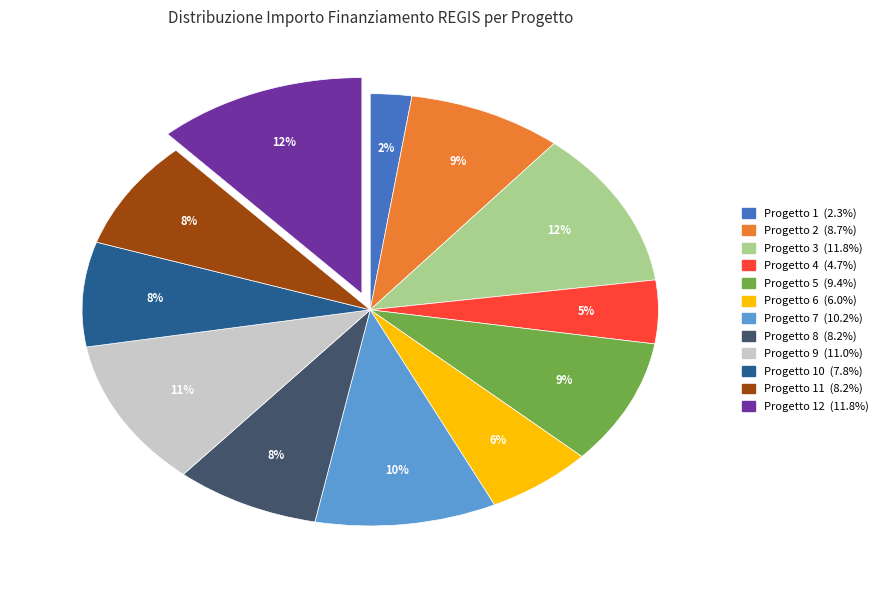

Is there any slice that represents more than half of the pie?

No